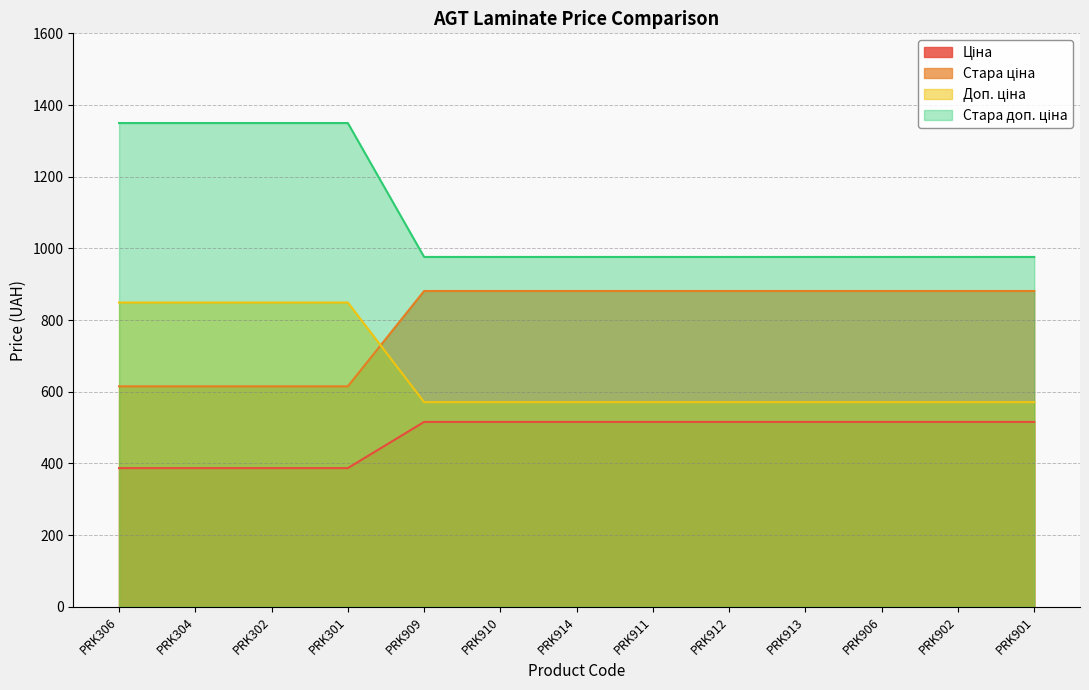

Between PRK306 and PRK912, which series saw the biggest shift?

Стара доп. ціна